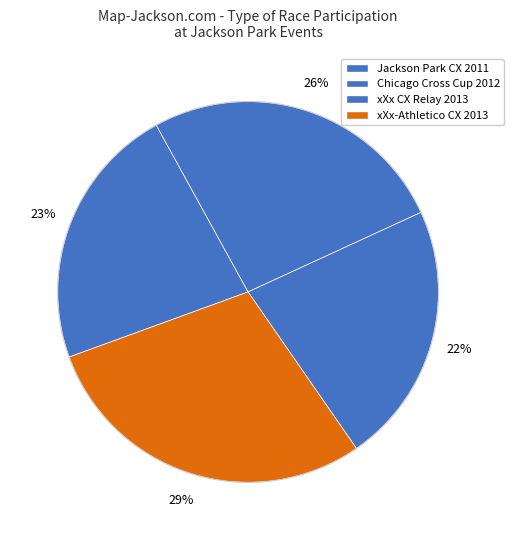

Count the number of slices in the pie.

4